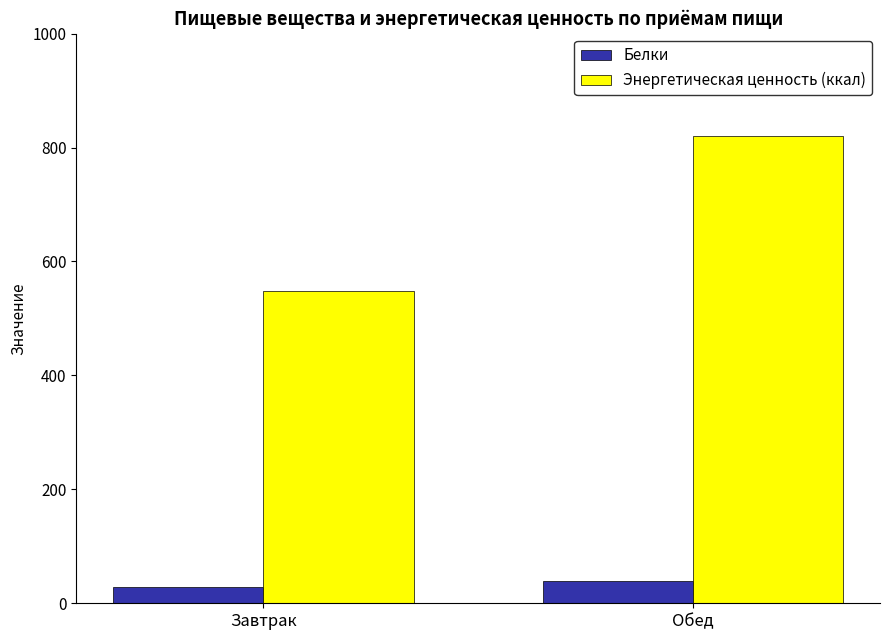

At which label does Белки reach its peak?

Обед